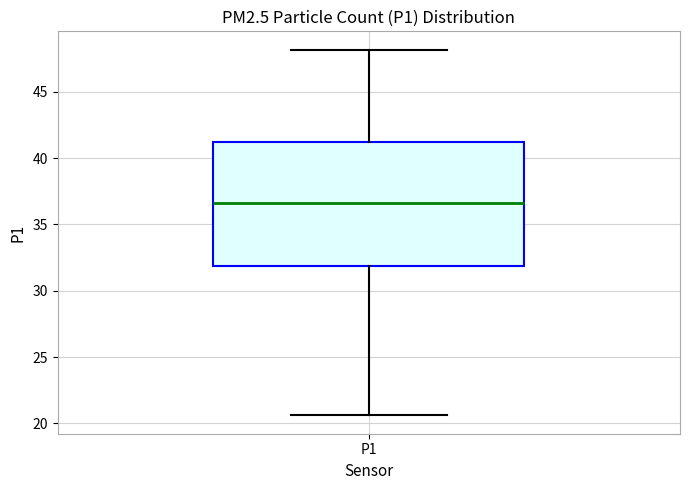

Read this box plot against the y-axis: the position of the median line, the range covered by the box, and the ends of both whiskers. The values are not printed on the chart, so give them approximately, as read against the axis.

median 36.5, box 32.0 to 41.0, whiskers 20.5 to 48.0